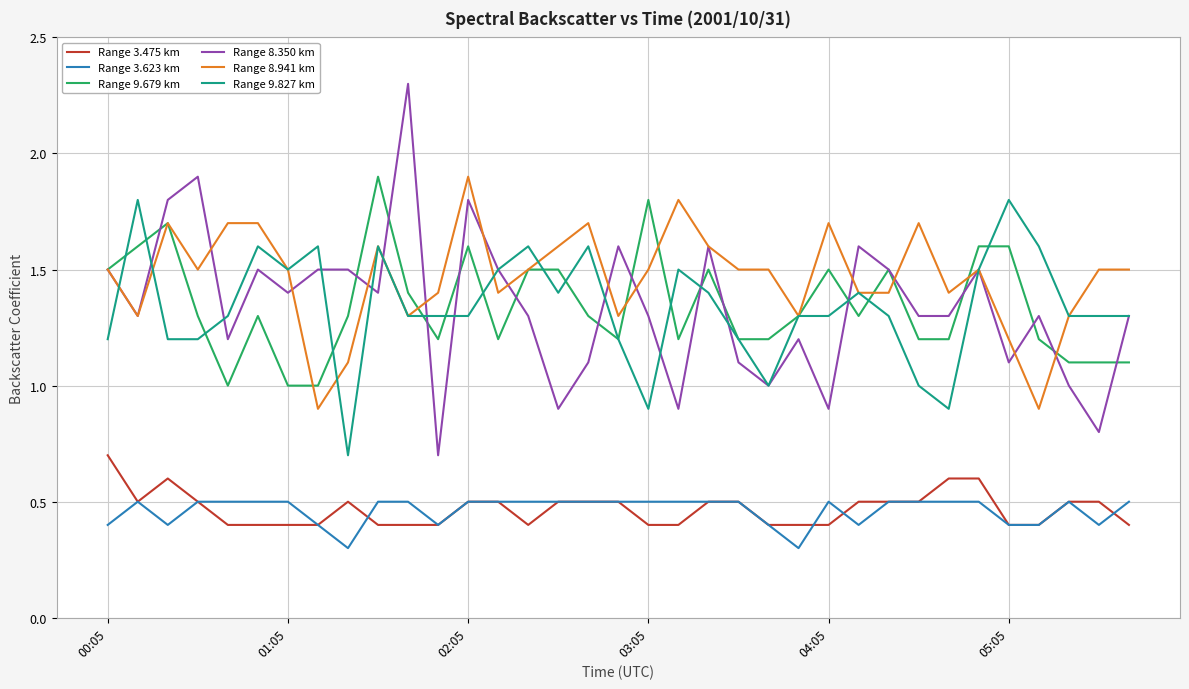

Which series has the widest spread of values?

Range 8.350 km